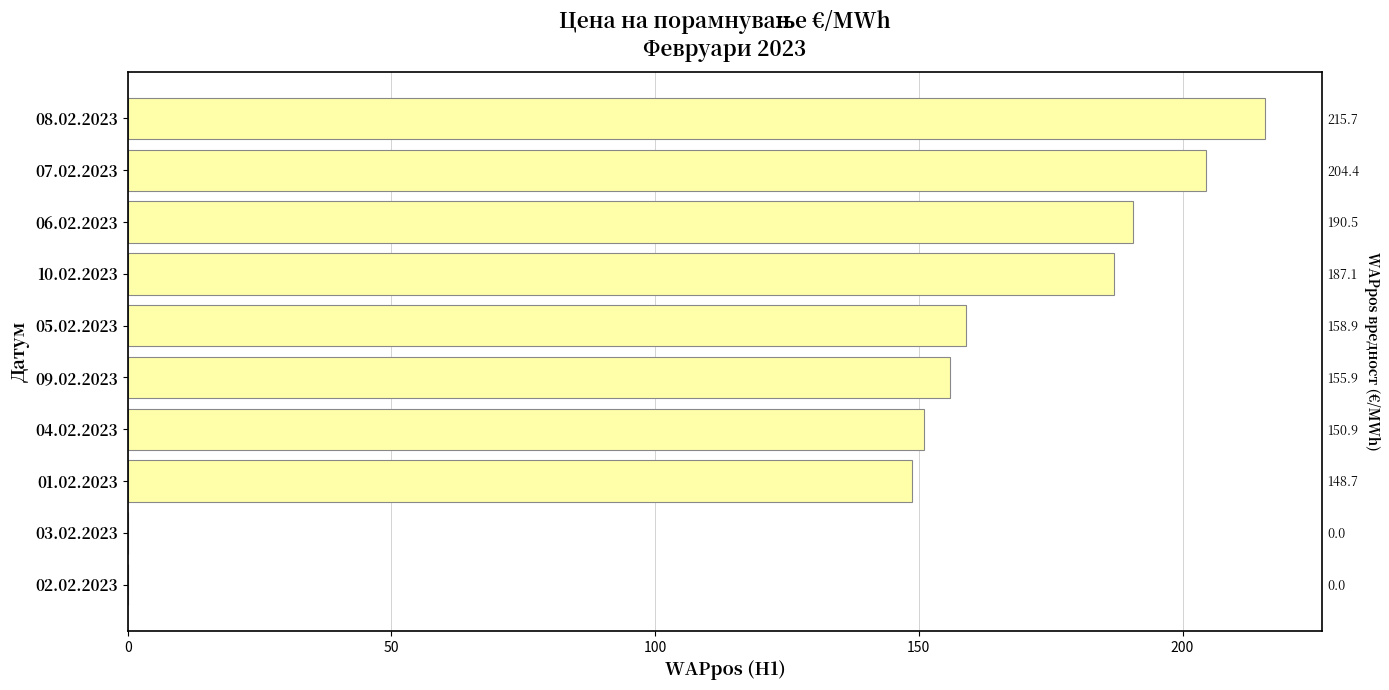

The value at 06.02.2023 is 250.2. True or false?

False